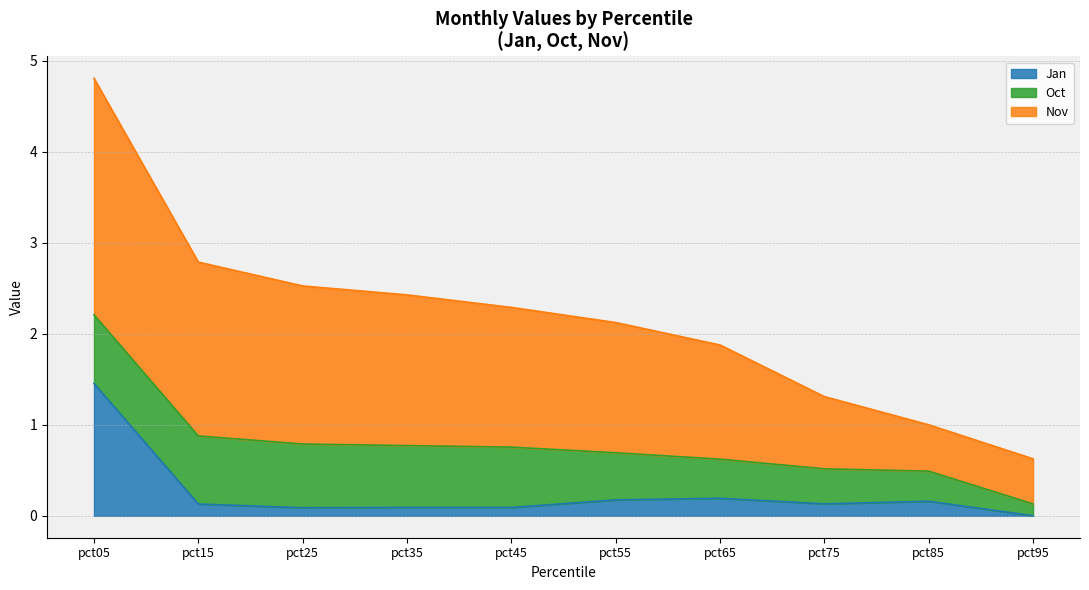

Does the chart have visible grid lines?

Yes